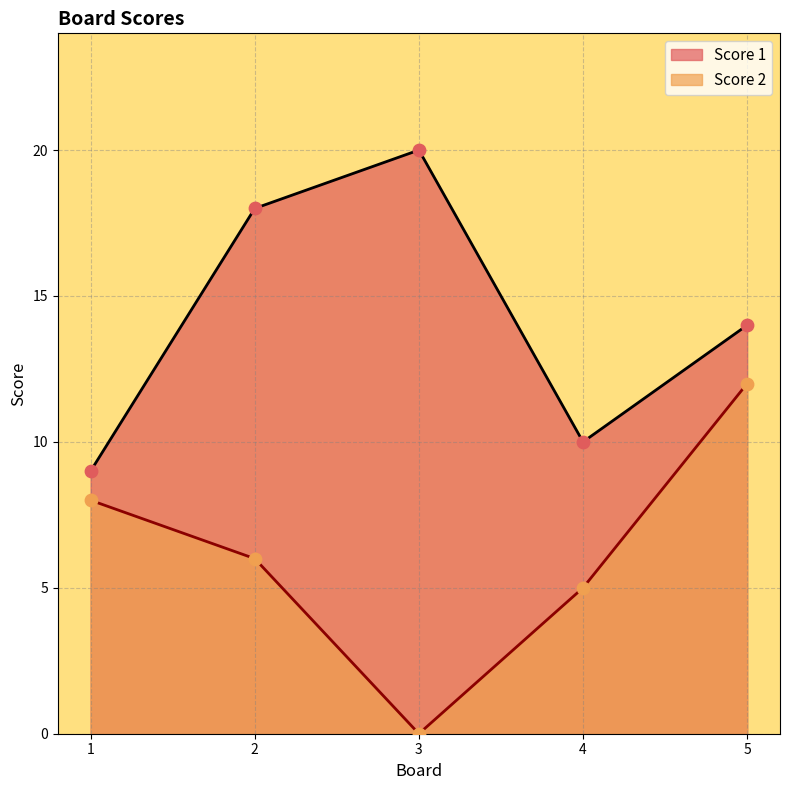

Is the value of Score 2 at 4 greater than the value of Score 1 at 3?

No